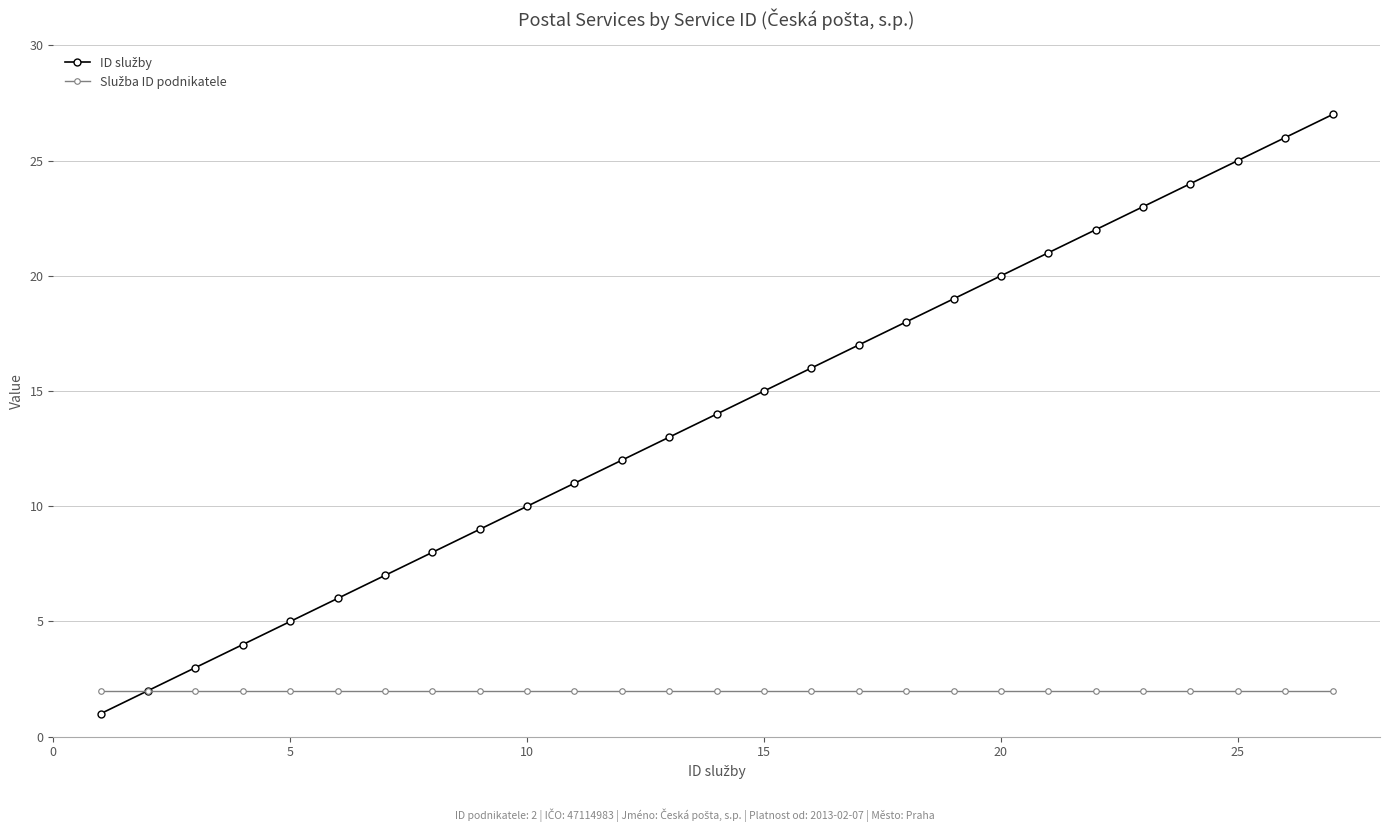

What is the greatest value displayed?

27